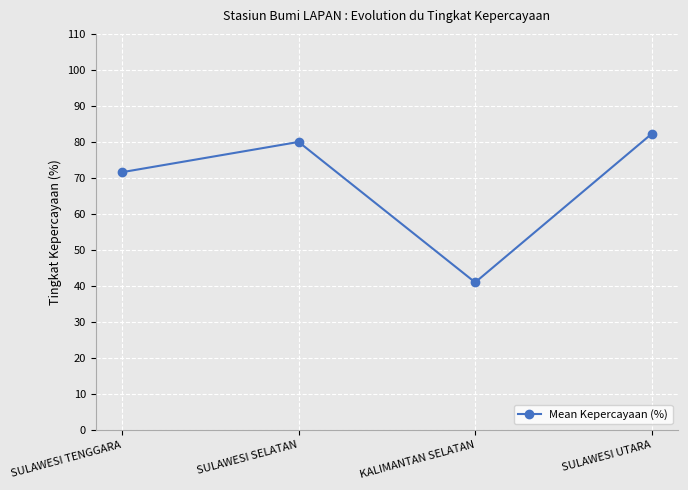

Which has a higher value, SULAWESI SELATAN or KALIMANTAN SELATAN?

SULAWESI SELATAN